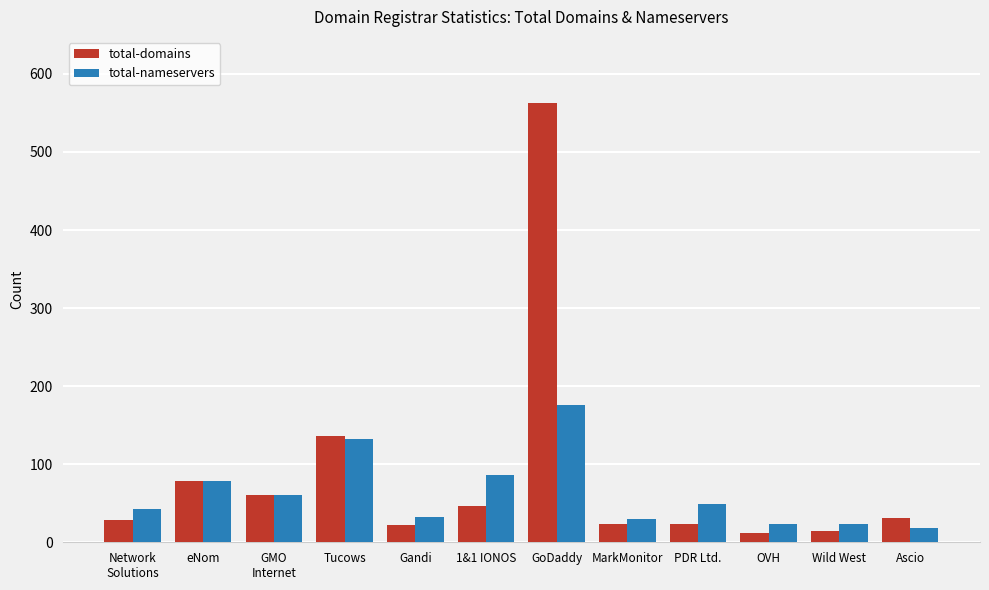

What is the sum of all total-nameservers values?

753